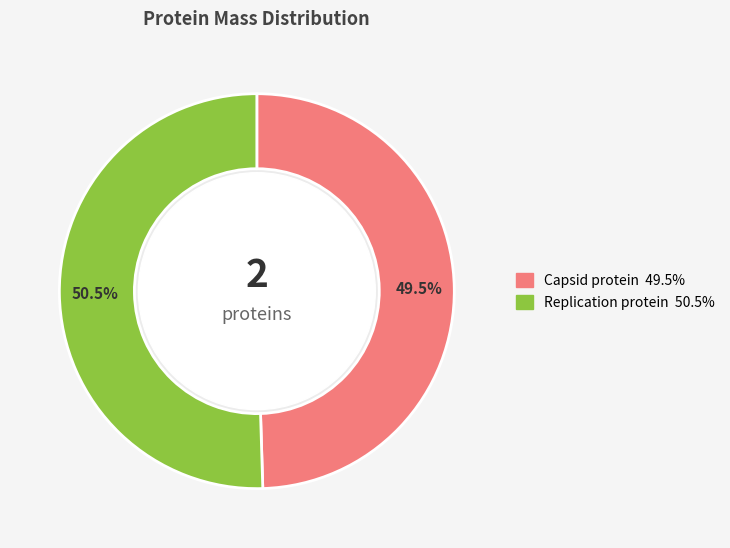

How many slices are in this pie chart?

2